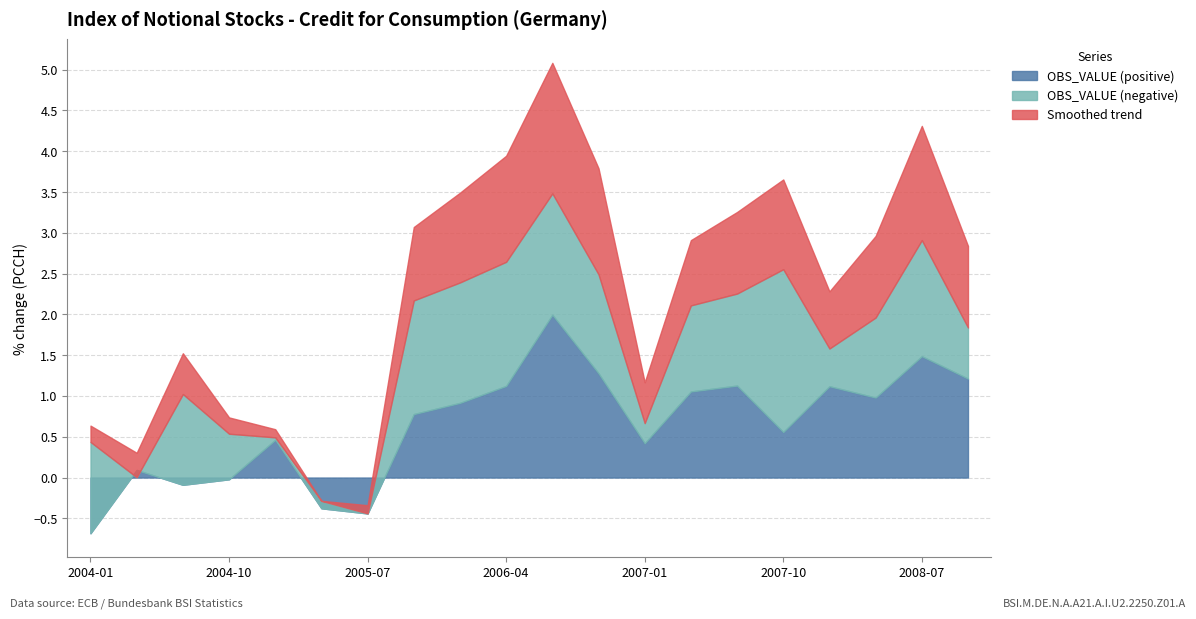

What is the total value across all series at 2008-04?

3.0